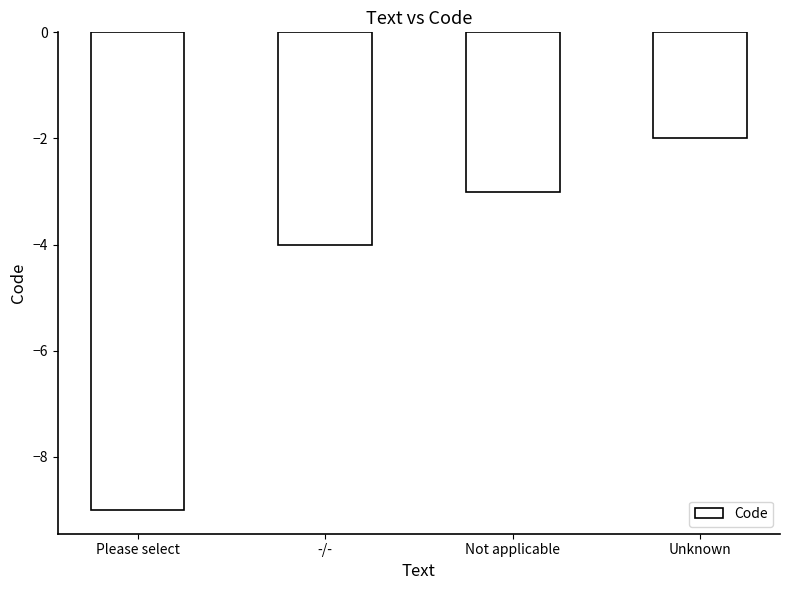

What value does the data have at Unknown?

-2